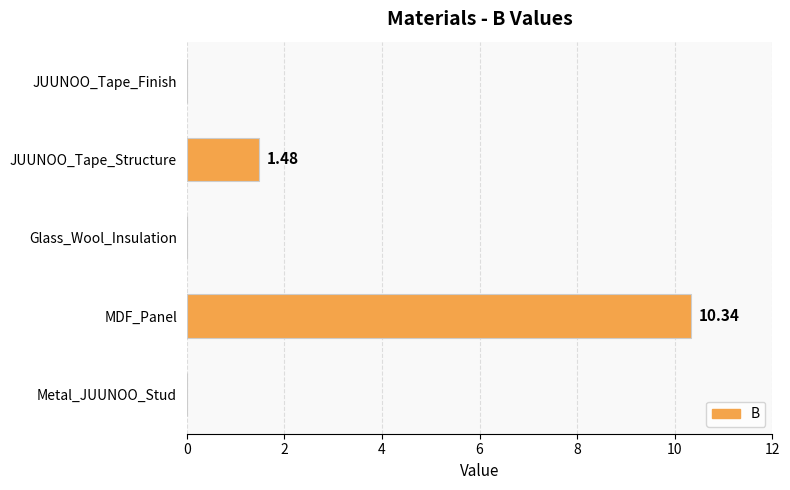

Does the chart contain stacked bars?

No